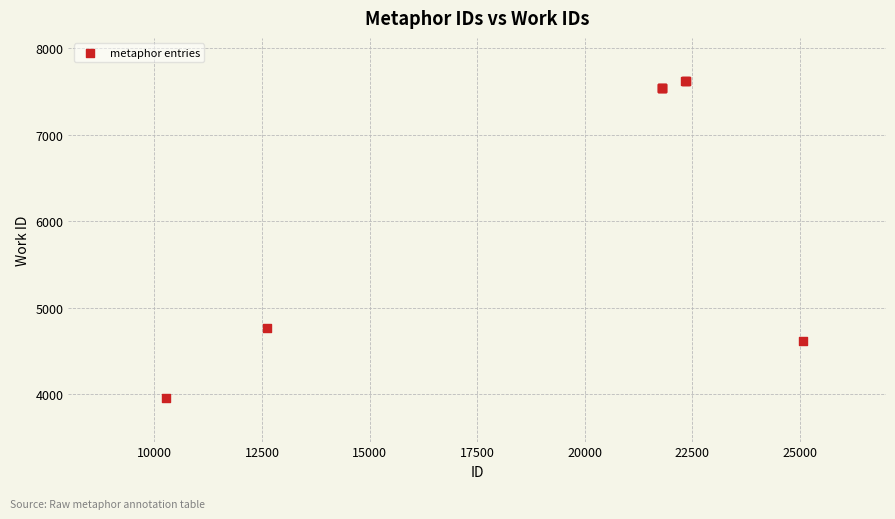

What Y value in the scatter plot is closest to 5785?

4762